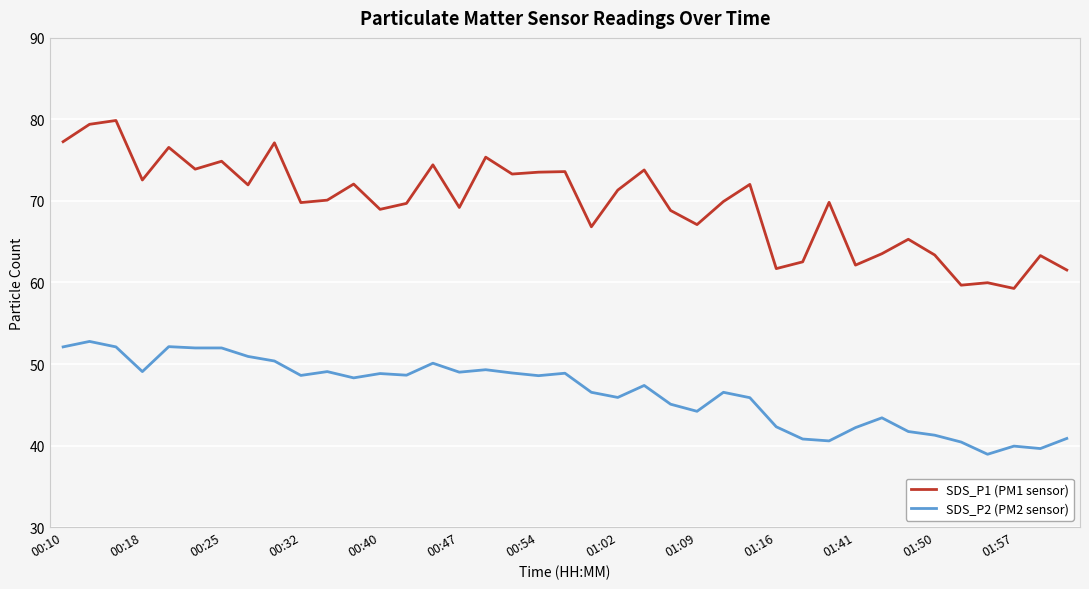

Which series has the largest total across all categories?

SDS_P1 (PM1 sensor)